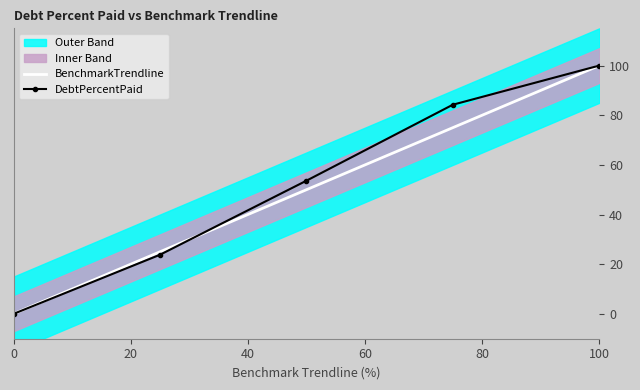

The value of DebtPercentPaid at 100 is 100.0. True or false?

True